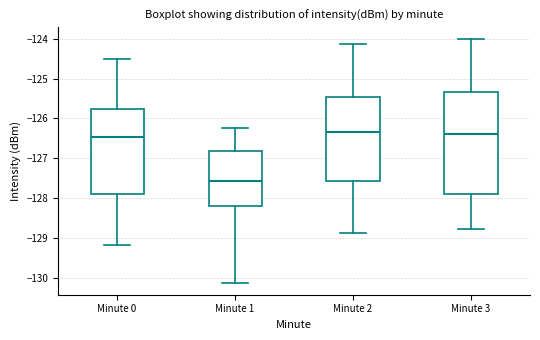

Where is the lower edge of the box for Minute 2 on the y-axis? The values are not printed on the chart, so give them approximately, as read against the axis.

-127.6